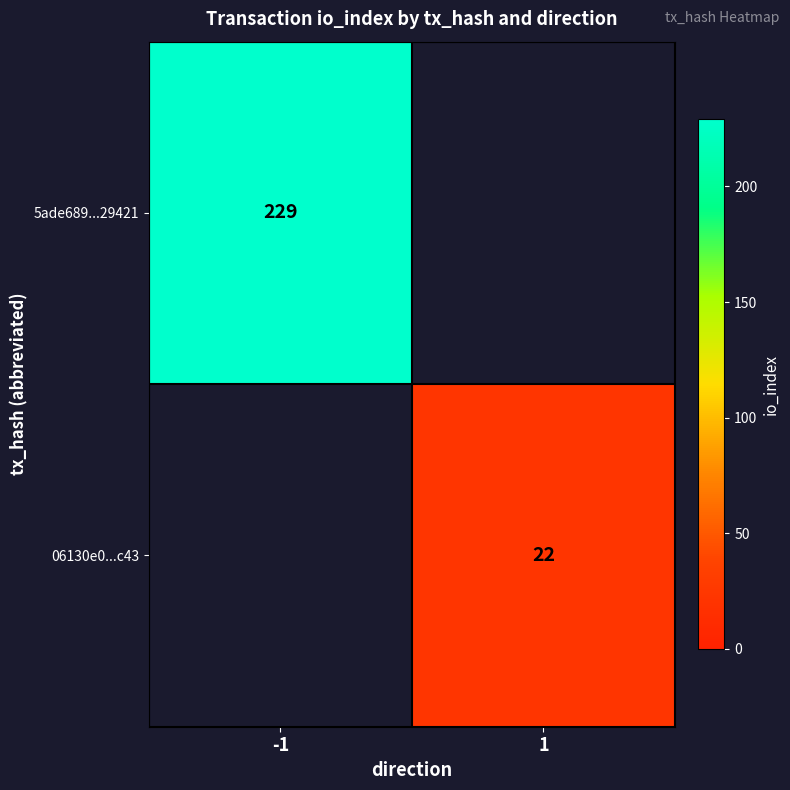

Count the number of categories in the chart.

2